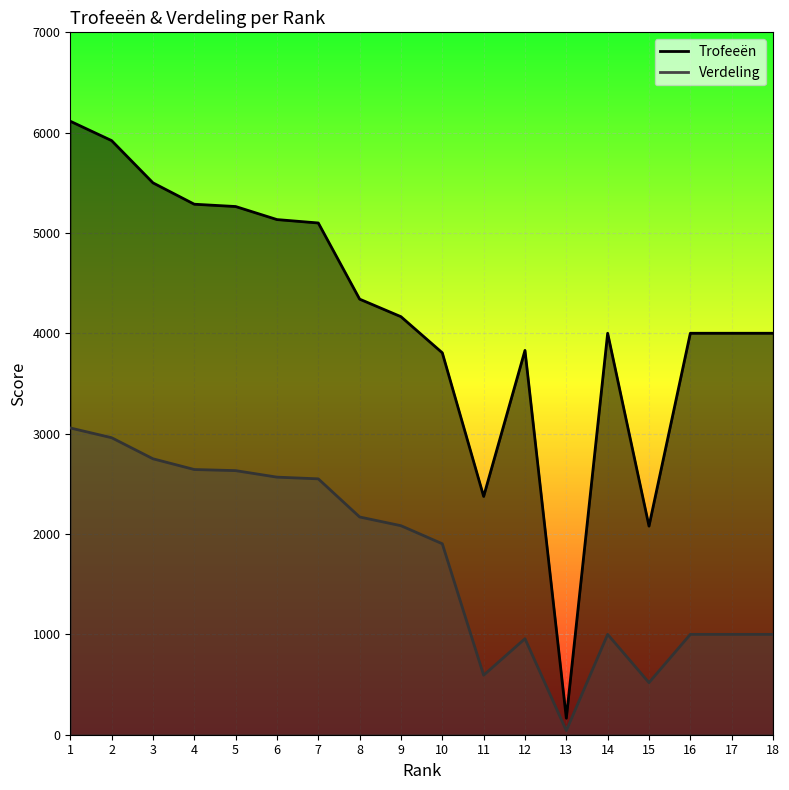

What is the minimum value for Verdeling?

41